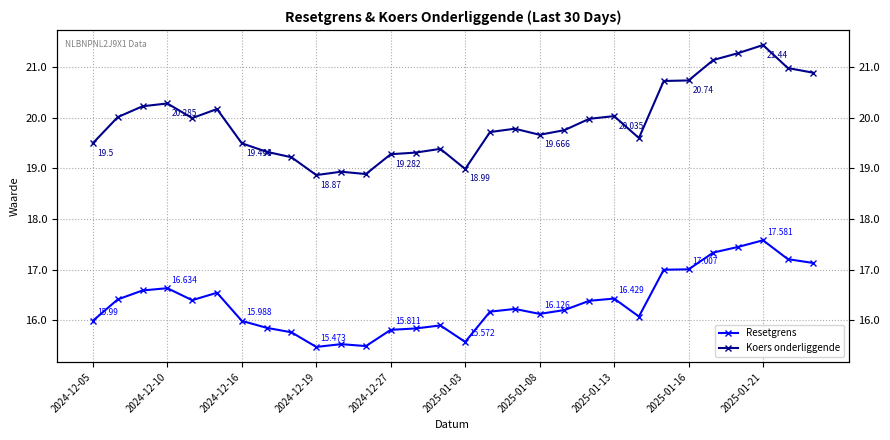

What value does the Resetgrens series have at 2024-12-05?

16.0